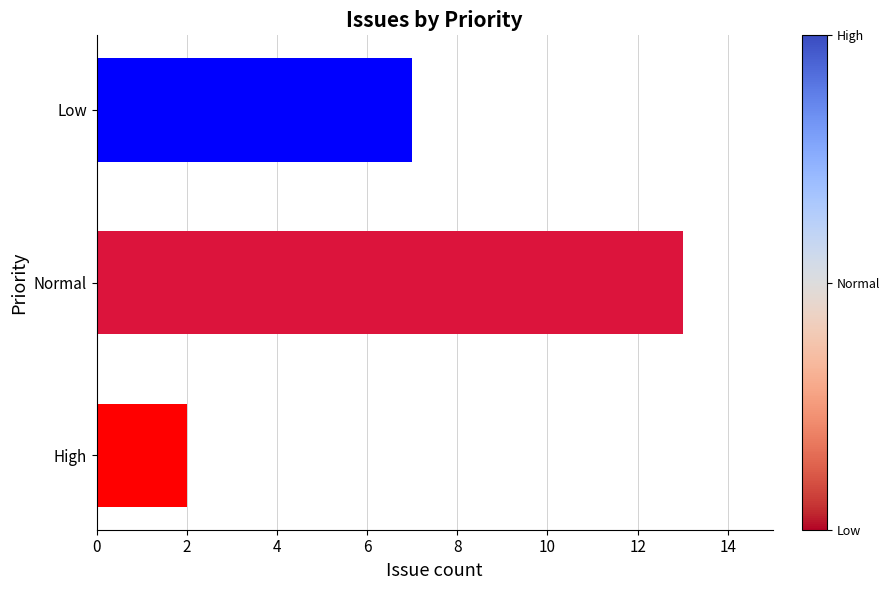

At which category does the chart reach its peak across all series?

Normal